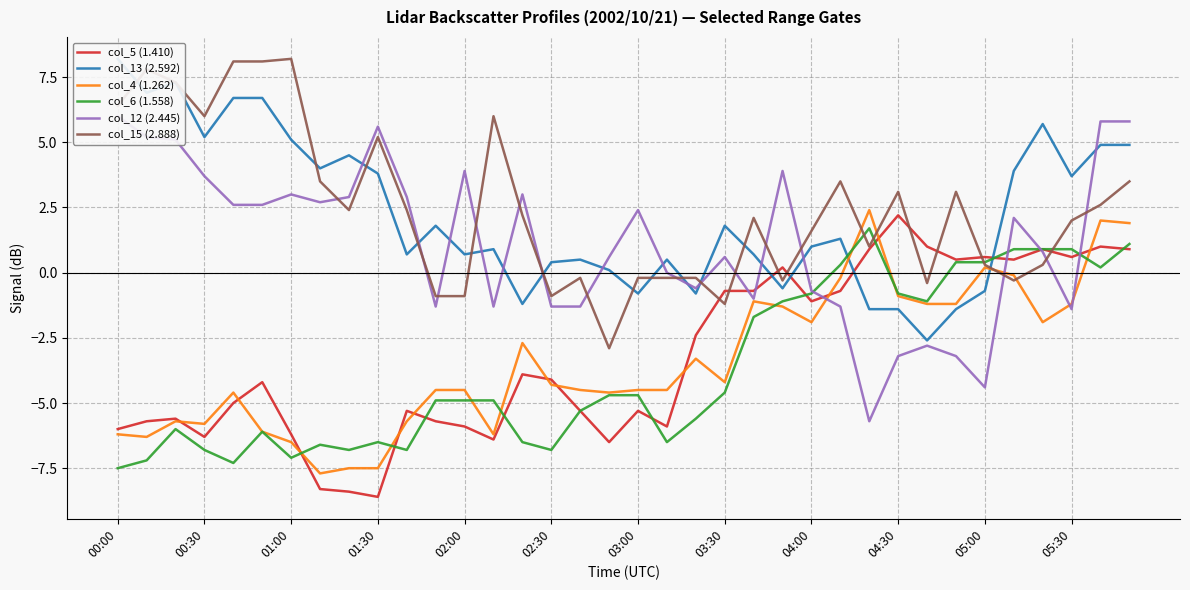

How many intersections are there between col_5 (1.410) and col_12 (2.445)?

6